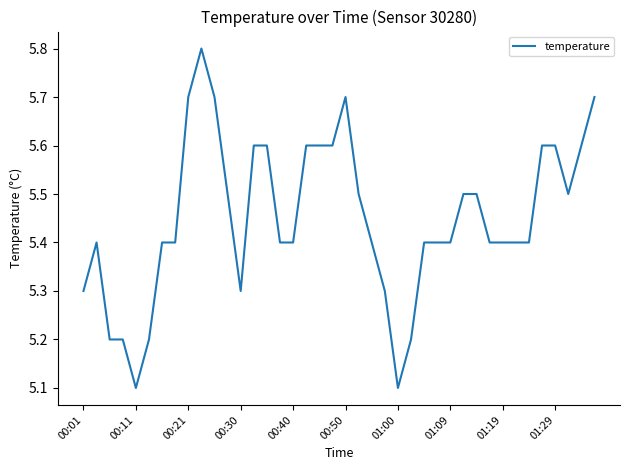

What is the maximum value shown in the chart?

5.8